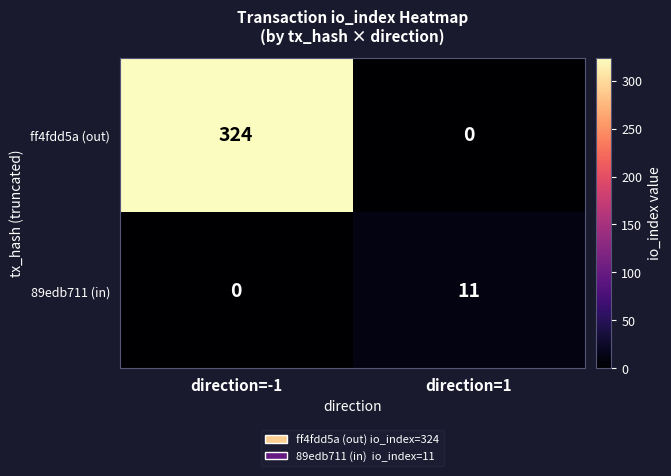

Which category has the highest value in the ff4fdd5a (out) series?

direction=-1